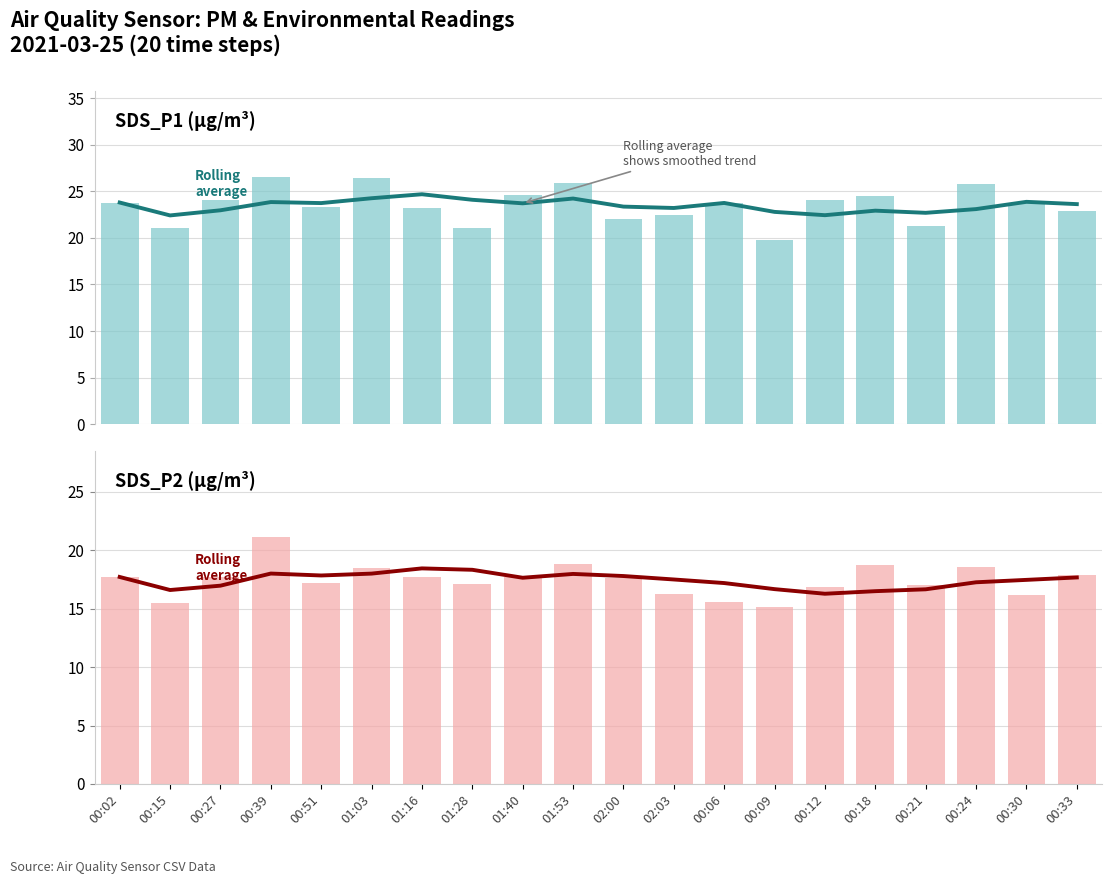

What position from the right is 00:18?

5